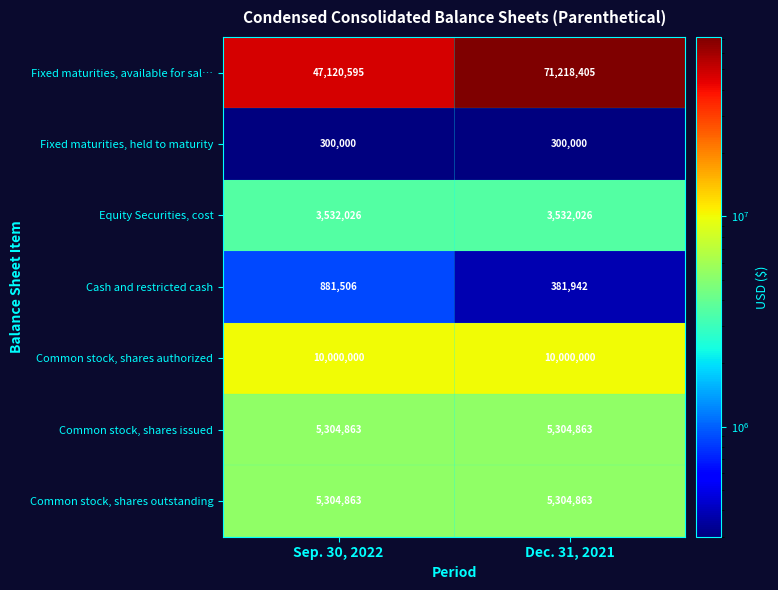

What is the total value across all series at Dec. 31, 2021?

96042099